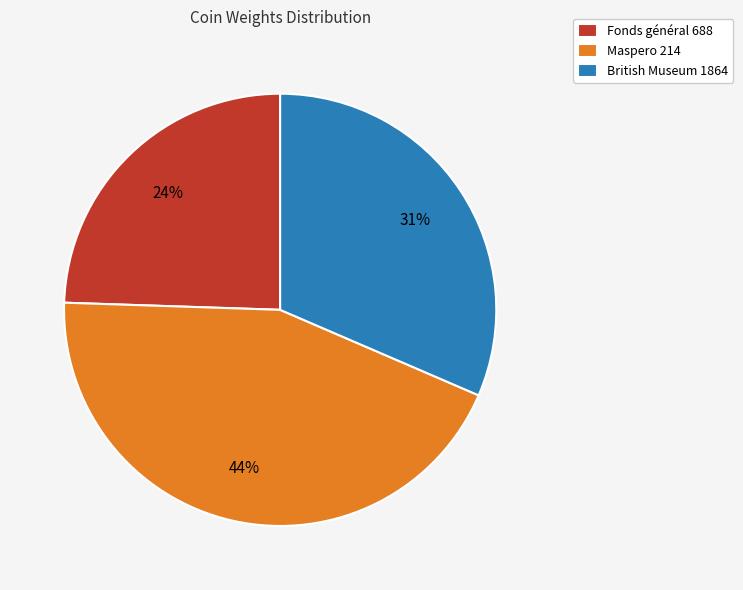

Combined, do British Museum 1864 and Fonds général 688 account for over 50%?

Yes